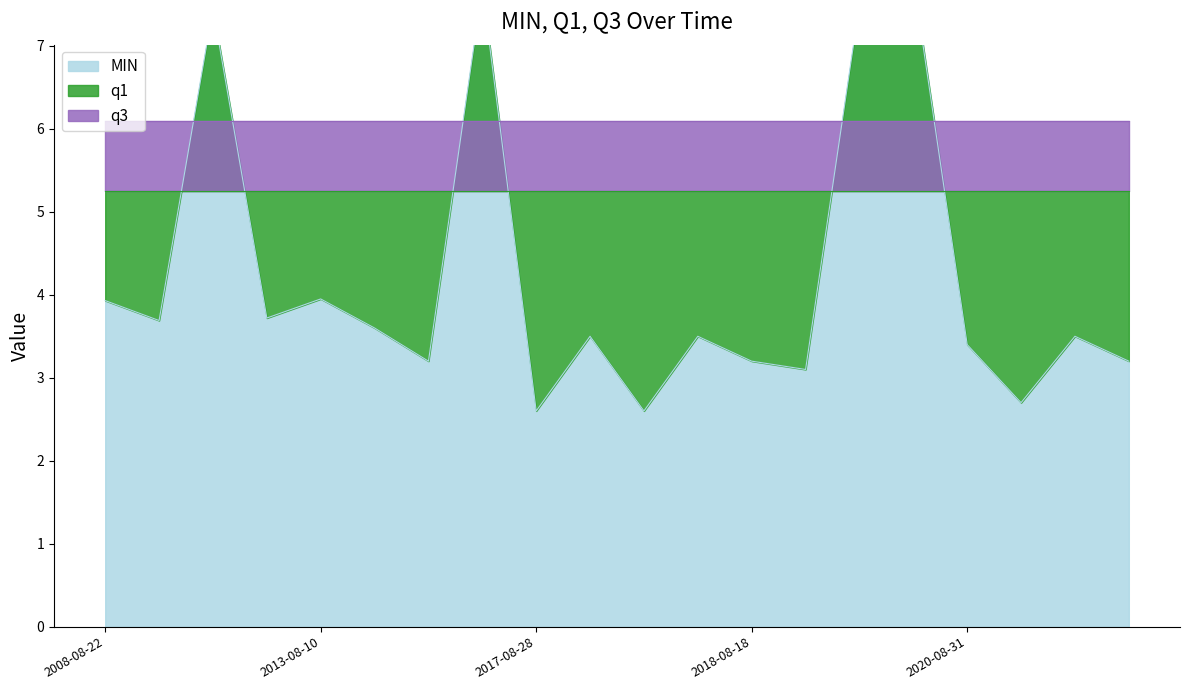

Which series has the largest total across all categories?

q3